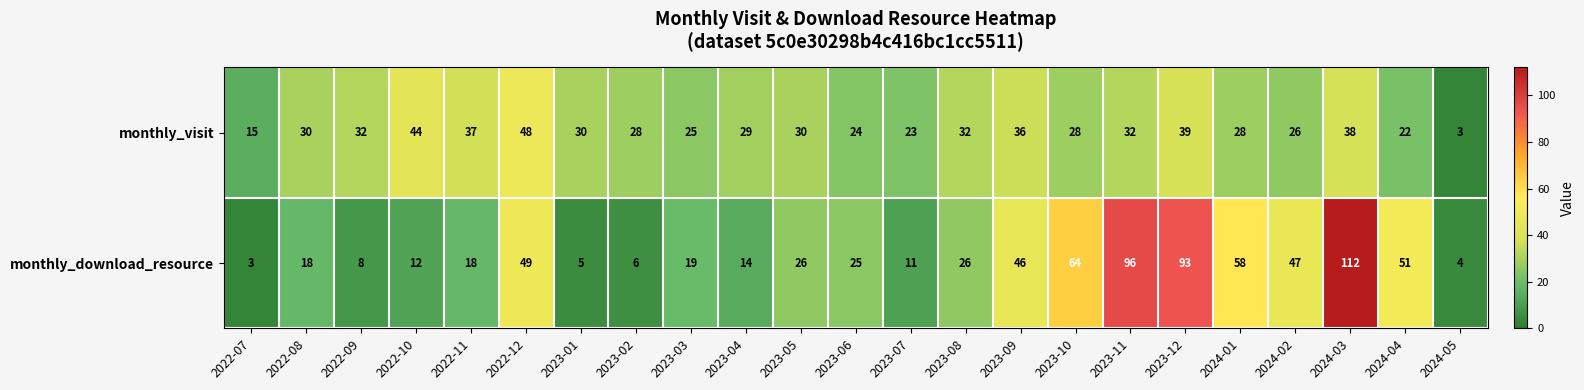

Rank the series at 2022-10 from highest to lowest value.

monthly_visit, monthly_download_resource